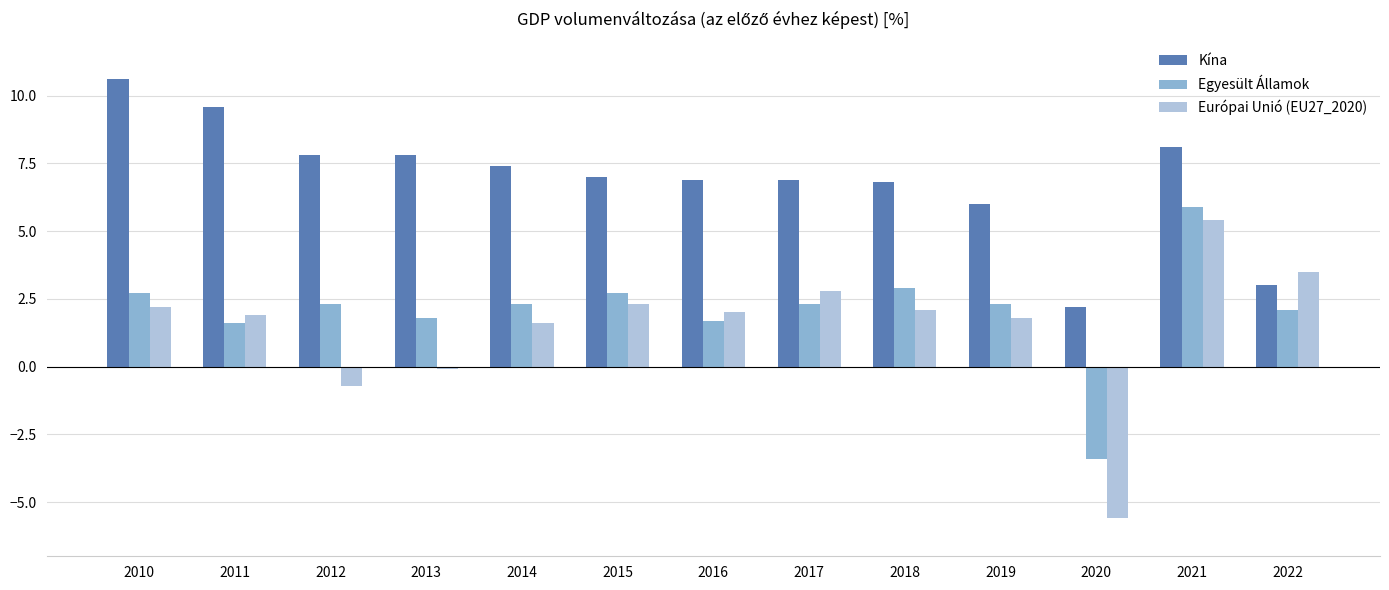

What is the greatest value displayed?

10.6